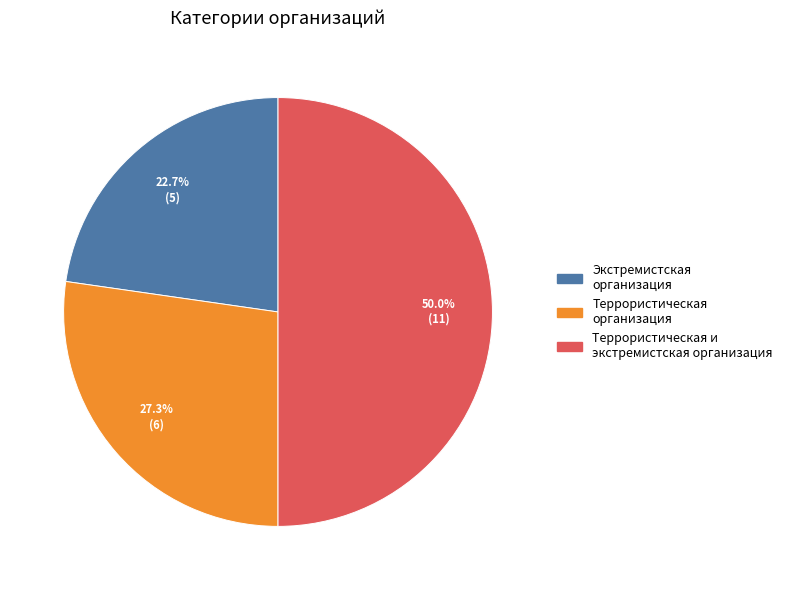

Count the number of slices in the pie.

3